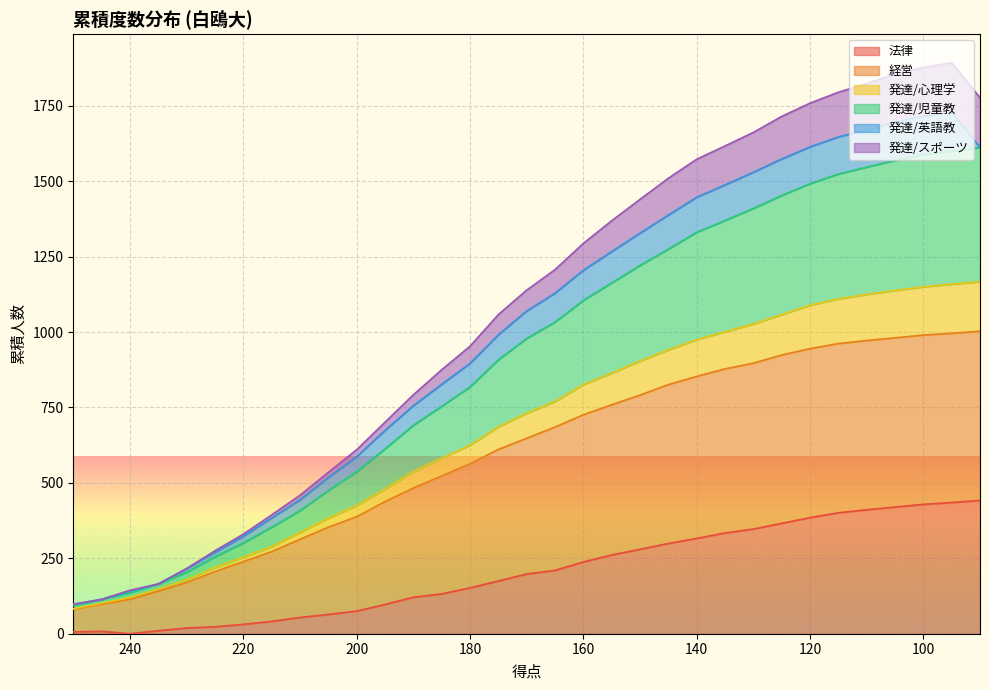

What is the difference between the maximum and minimum values in the 発達/心理学 series?

1519